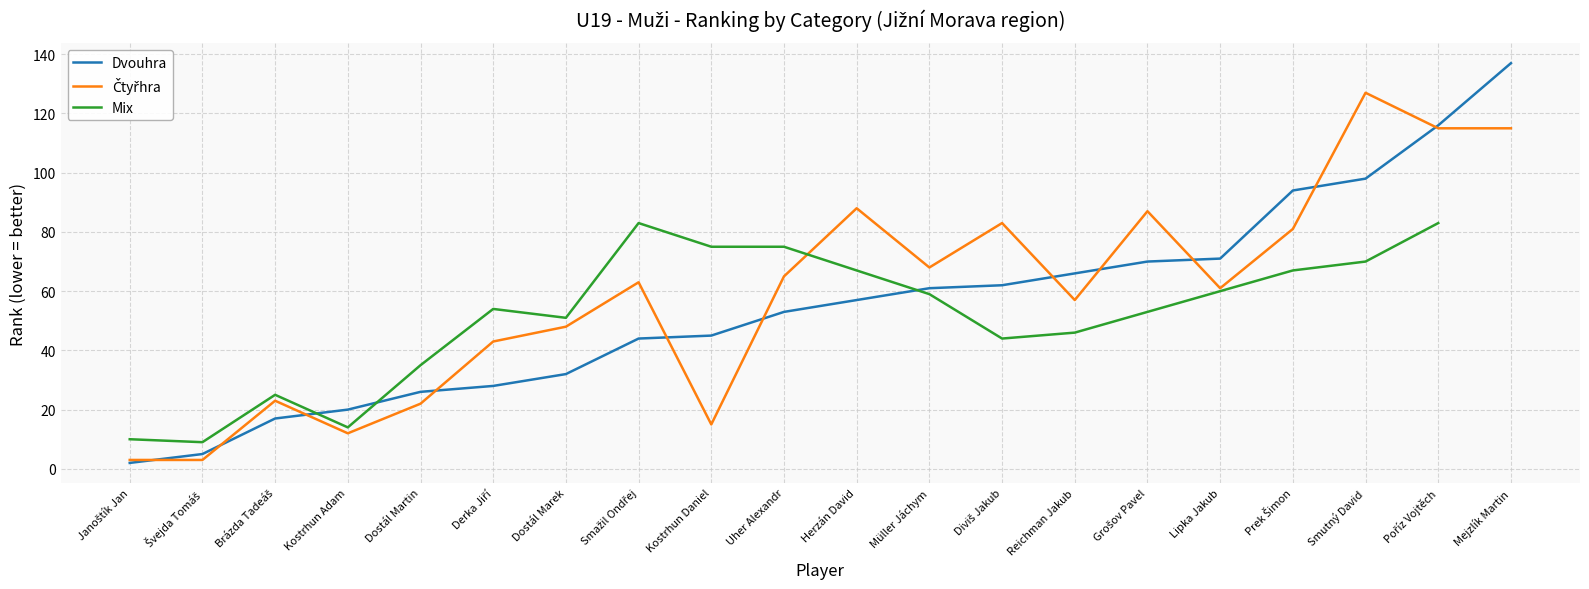

The value of Dvouhra at Lipka Jakub is 71. True or false?

True